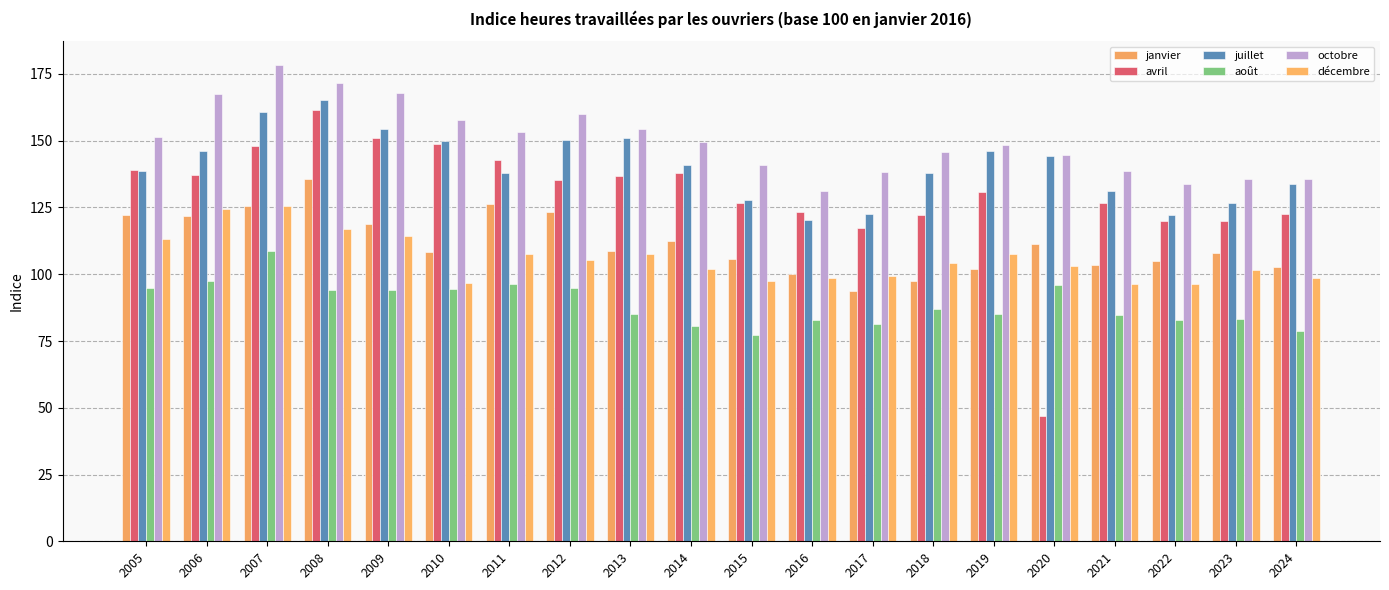

What is the value of the janvier bar at the 12th from the left?

100.0